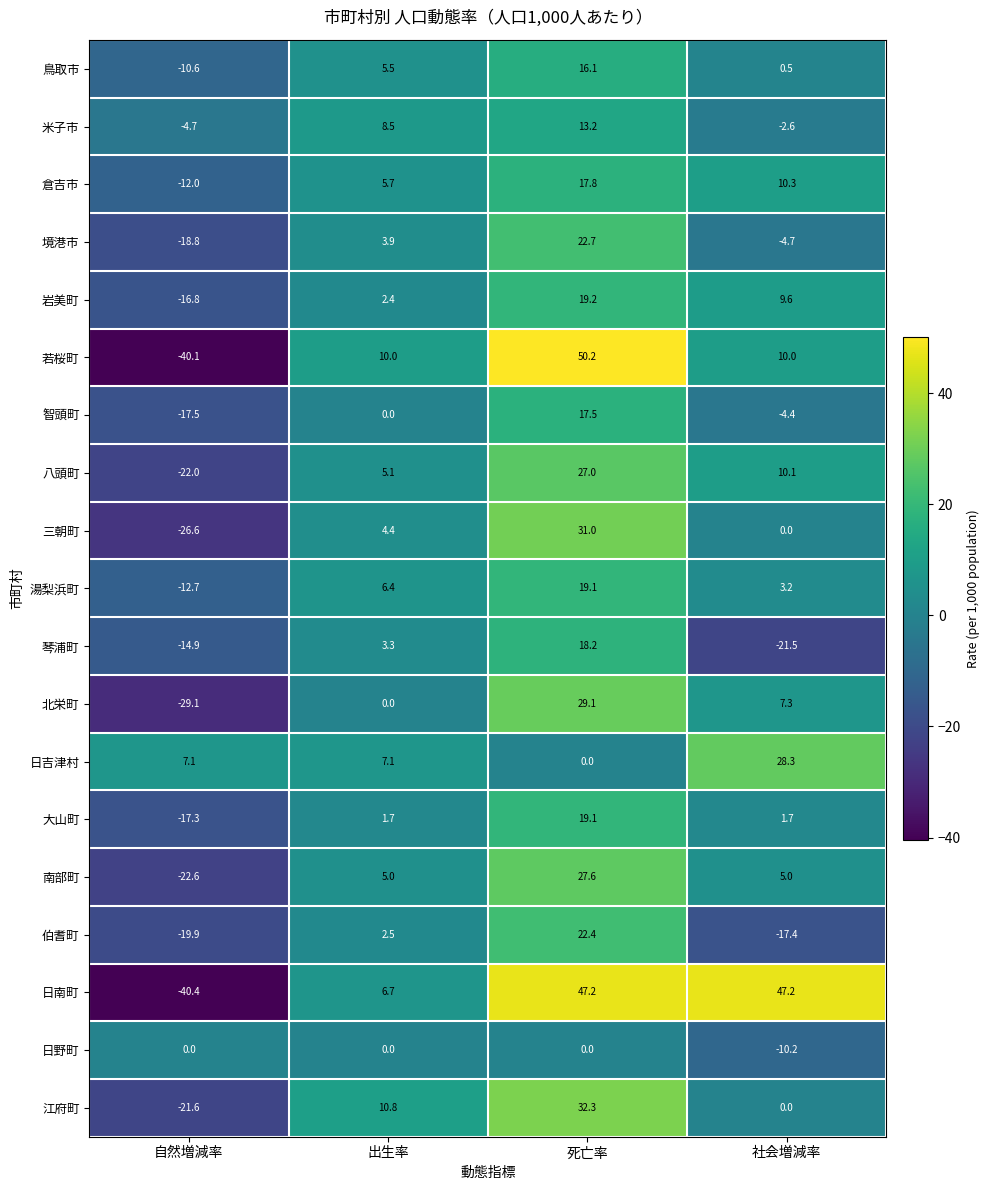

What is the minimum value shown in the chart?

-40.4